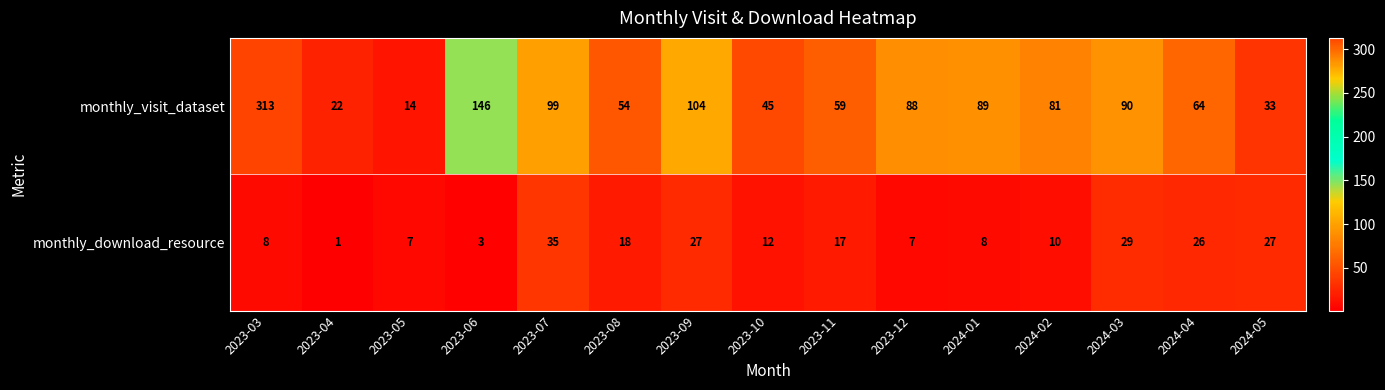

Is it true that monthly_download_resource equals 17 at 2023-11?

True